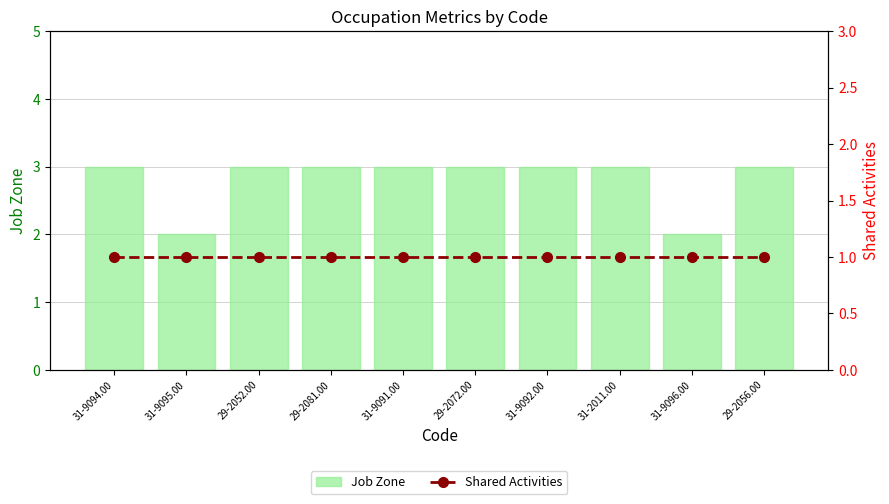

What value does the Shared Activities series have at 29-2052.00?

1